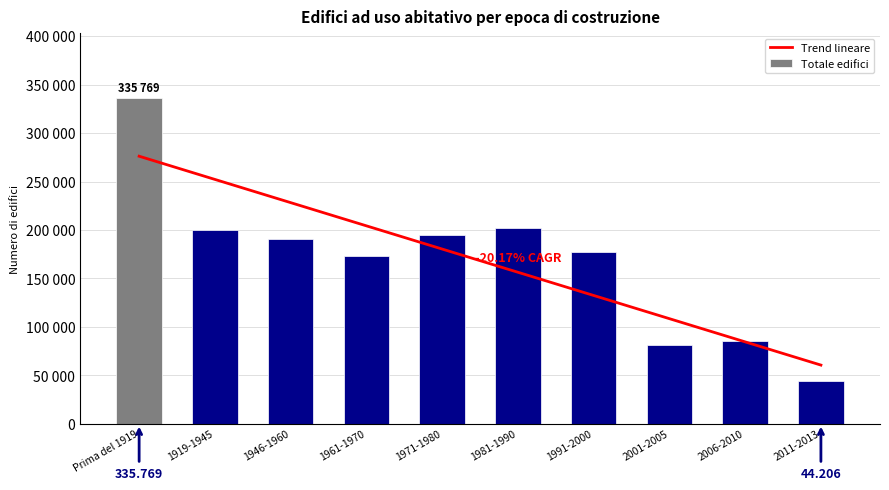

True or false: the data shows 195300 at 1971-1980.

True